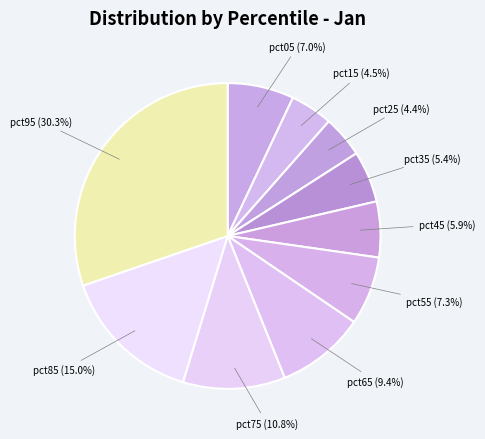

How many segments does this pie chart have?

10